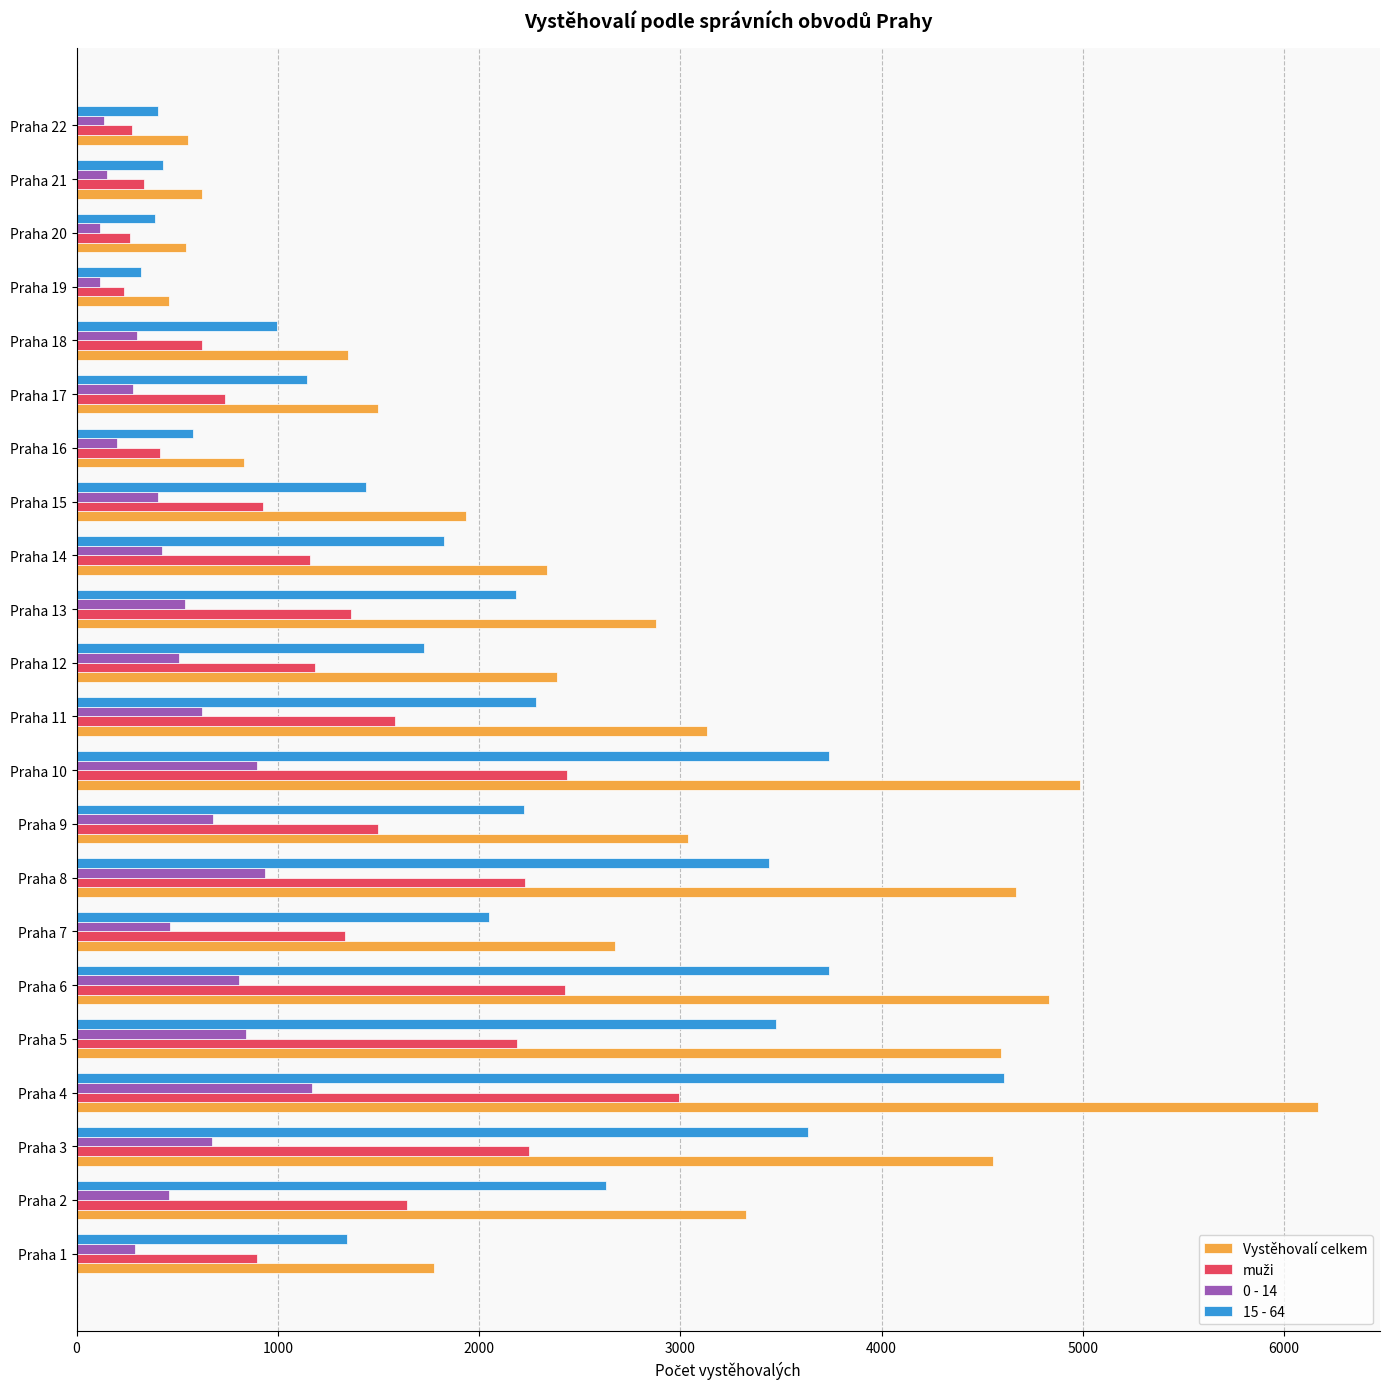

At which category is the sum across all series the highest?

Praha 4